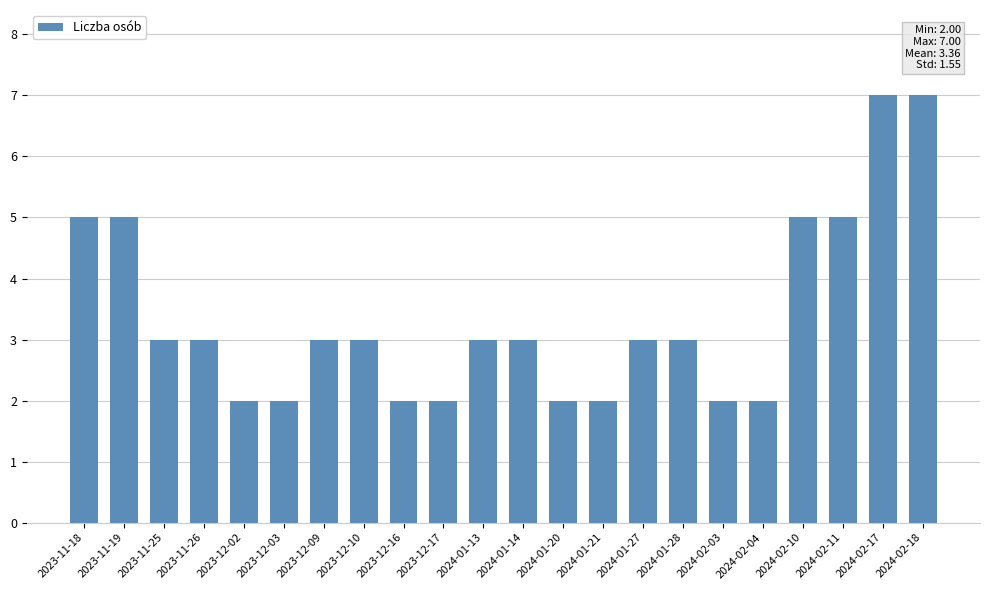

Is it true that the value at 2023-12-09 is 3?

True